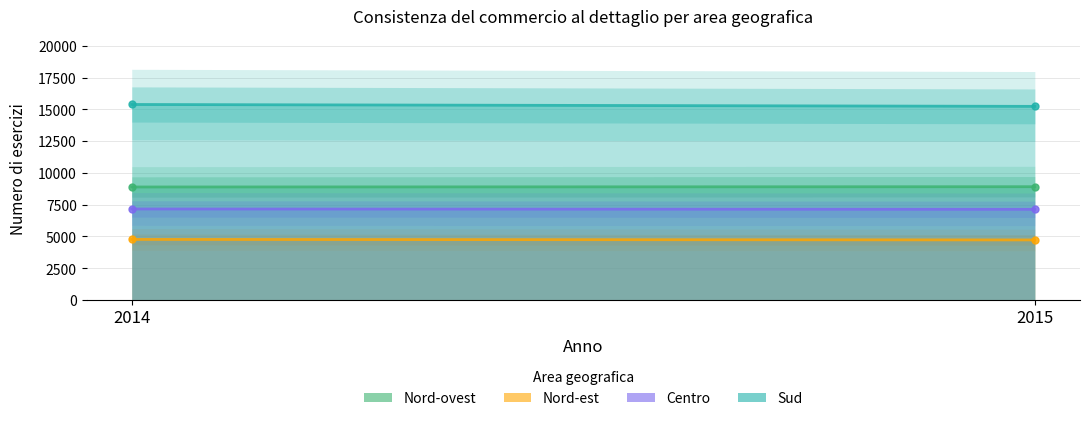

Reading right to left, transcribe all the data shown in this chart.

Nord-ovest: 8912	8890
Nord-est: 4723	4764
Centro: 7132	7159
Sud: 15234	15383